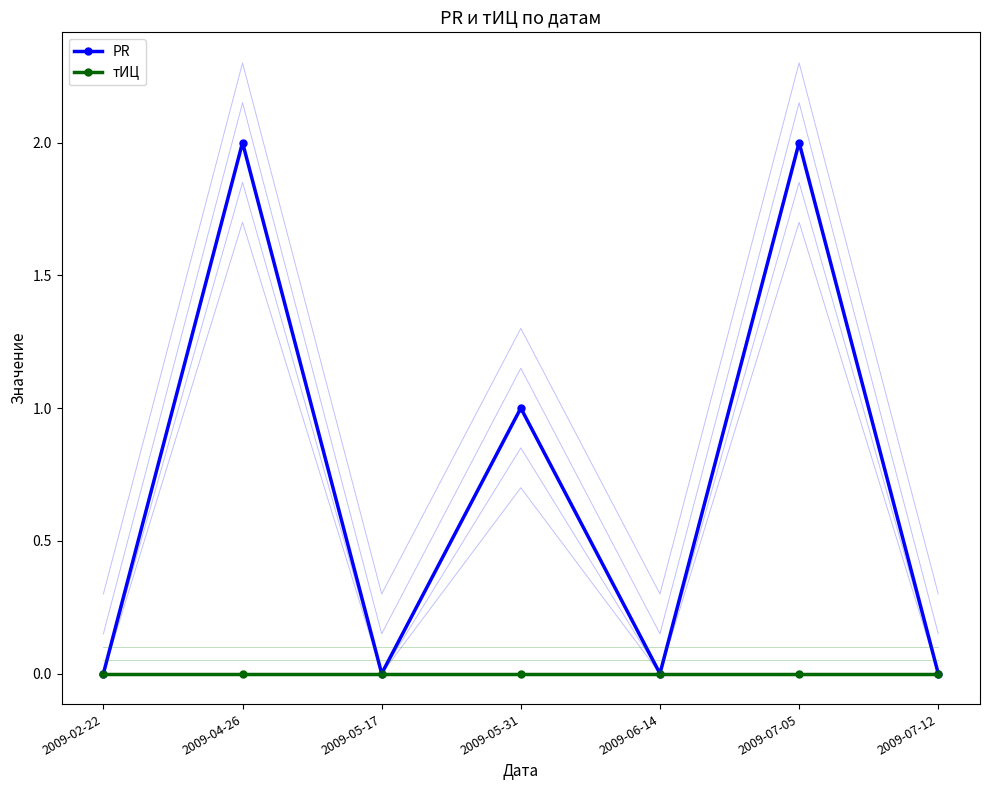

Rank the categories by тИЦ value from lowest to highest.

2009-02-22, 2009-04-26, 2009-05-17, 2009-05-31, 2009-06-14, 2009-07-05, 2009-07-12